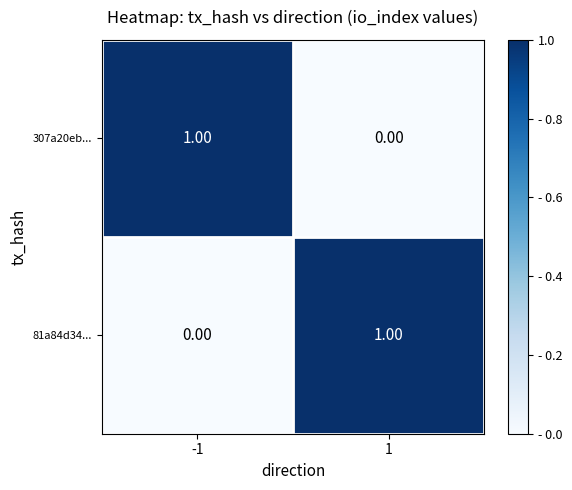

Is the value of 81a84d34... at -1 greater than the value of 307a20eb... at -1?

No